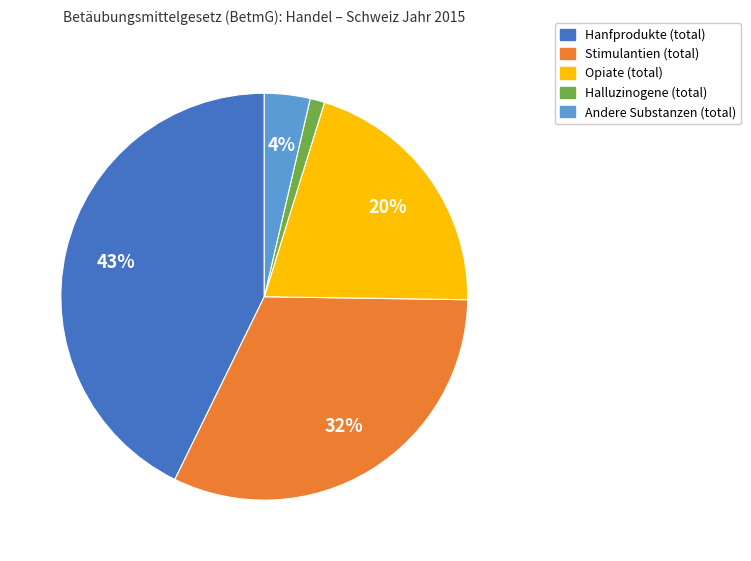

To the nearest percent, what is the difference between the largest and smallest slice percentages?

42%